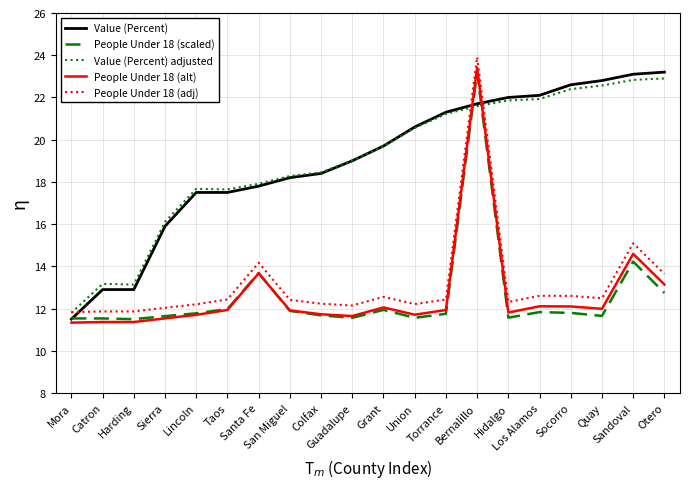

What is the sum of the People Under 18 (alt) values at Socorro and Lincoln?

23.8